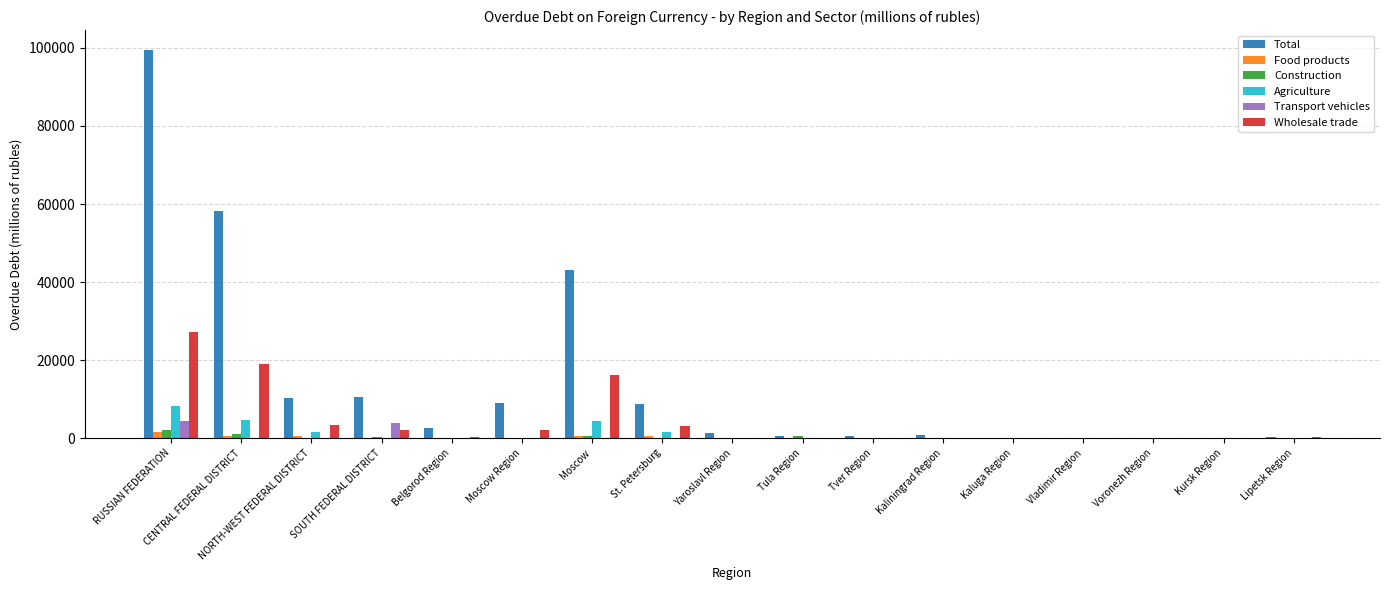

What is the greatest value displayed?

99593